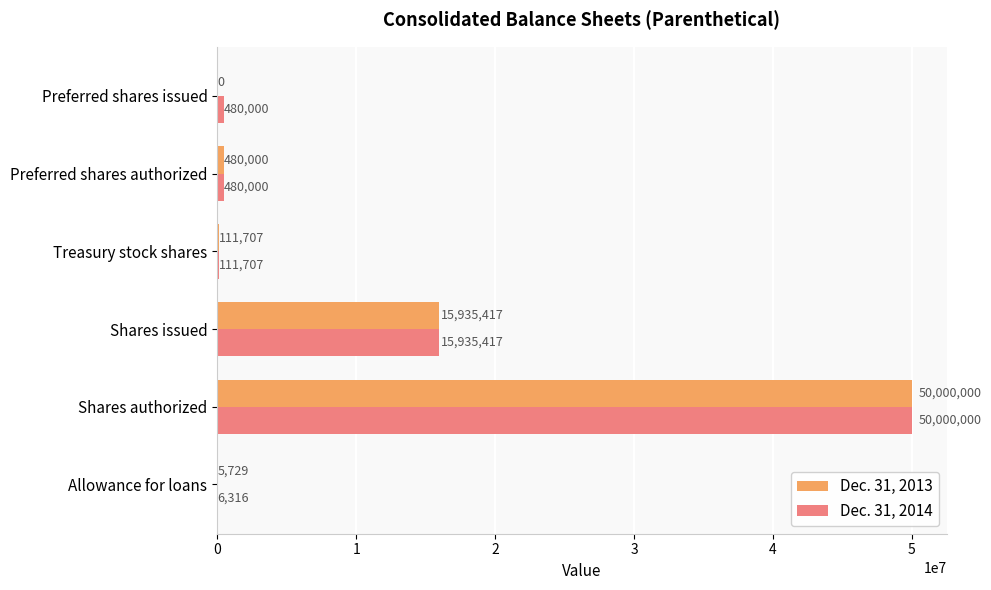

Which series changed the most between Allowance for loans and Shares authorized?

Dec. 31, 2013